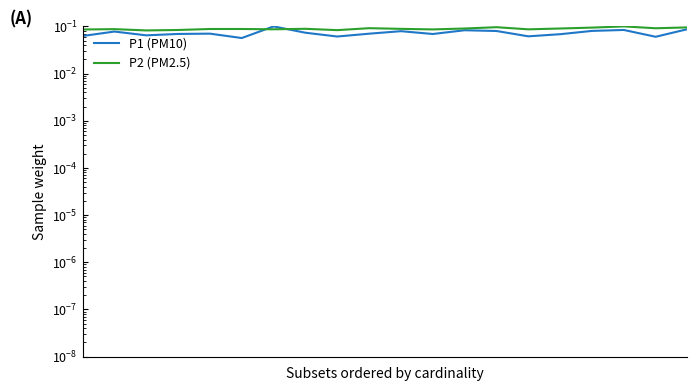

True or false: P1 and P2 cross at least once.

True